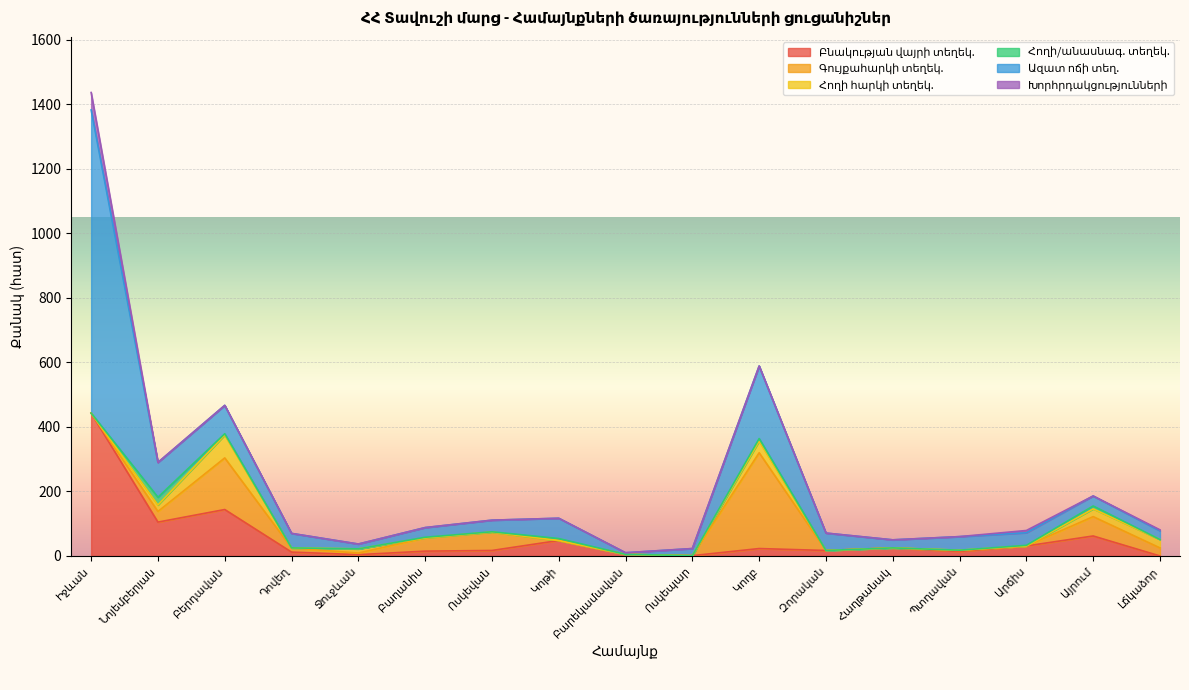

Does the chart display data point markers on the line(s)?

No